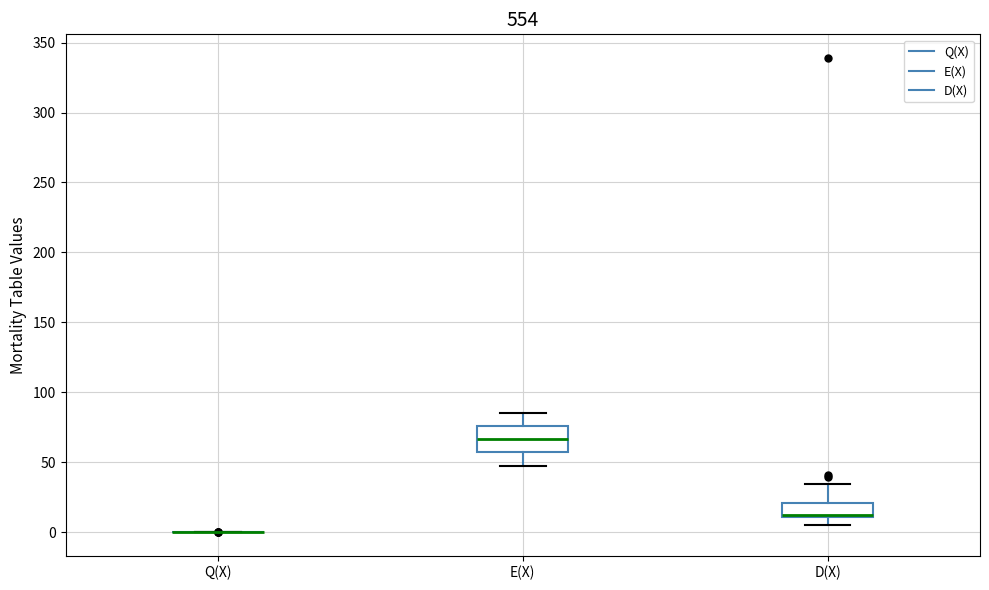

Reading left to right, read every box against the y-axis: the position of its median line, the range the box covers, and the ends of its whiskers. The values are not printed on the chart, so give them approximately, as read against the axis.

Q(X): box collapsed to a line at 0, whiskers 0 to 0
E(X): median 65, box 55 to 75, whiskers 50 to 85
D(X): median 10, box 10 to 20, whiskers 5 to 35